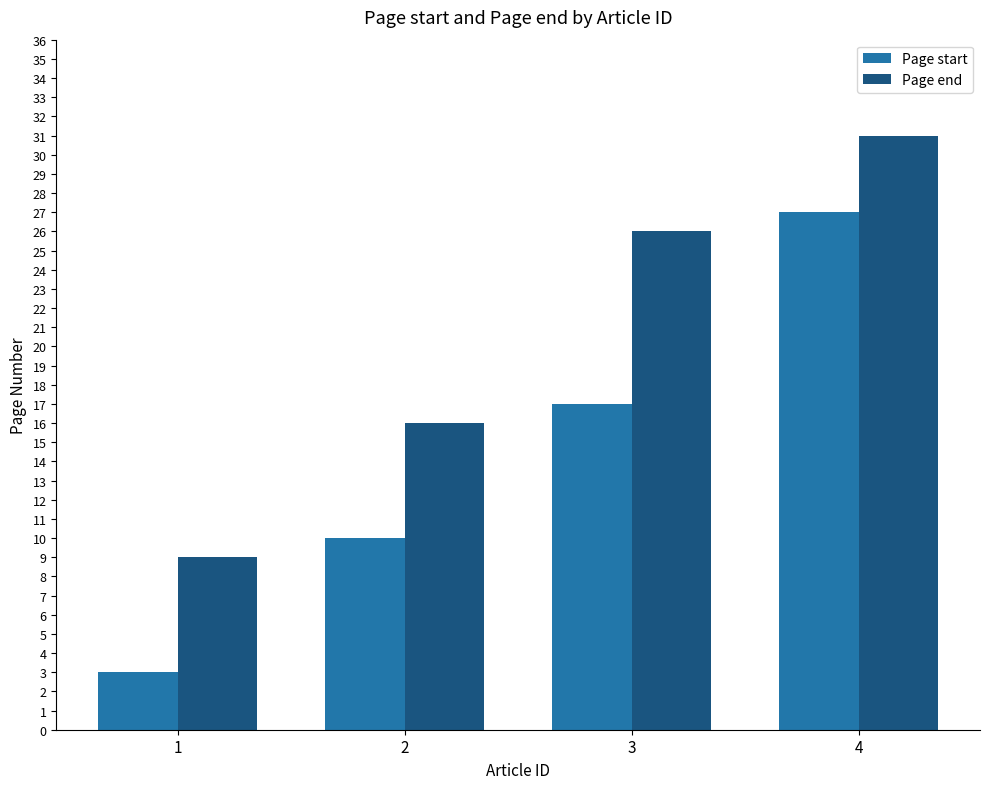

How many data points does each series have?

4